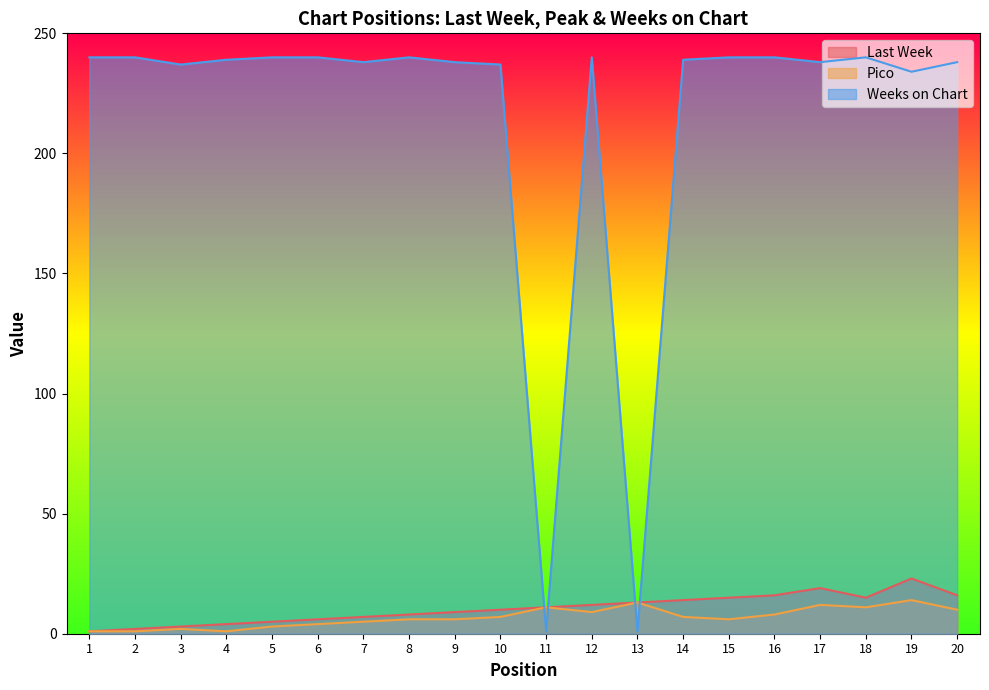

True or false: Pico has a value of 21 at 19.

False